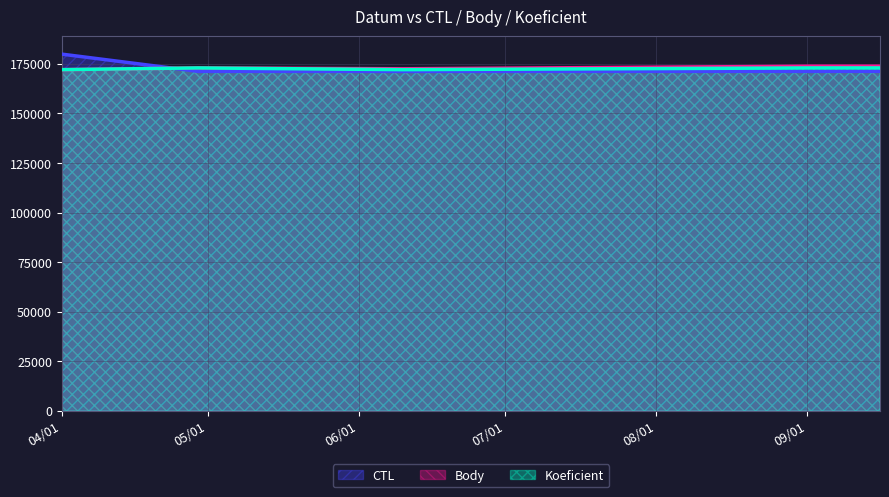

What is the average value of the Koeficient_line series?

172596.6